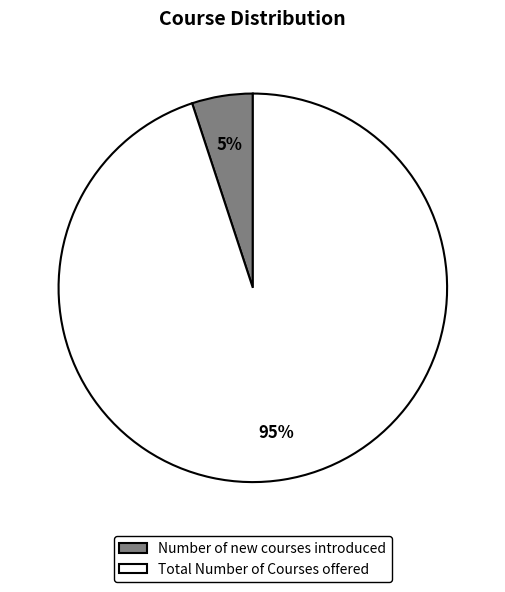

Between Total Number of Courses offered and Number of new courses introduced, which is larger?

Total Number of Courses offered